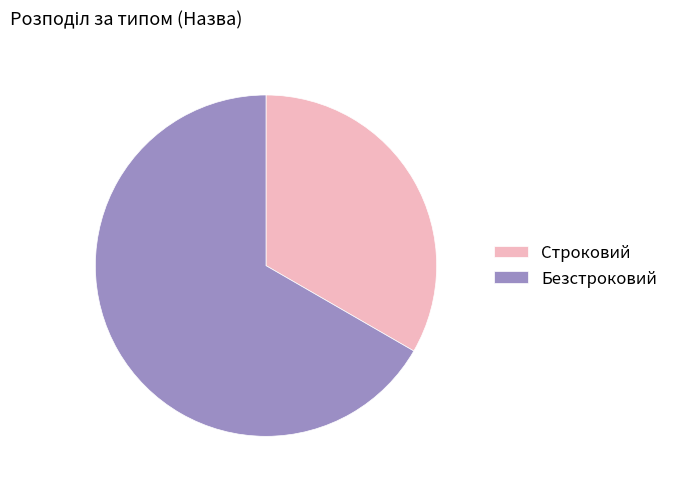

Between Безстроковий and Строковий, which is larger?

Безстроковий